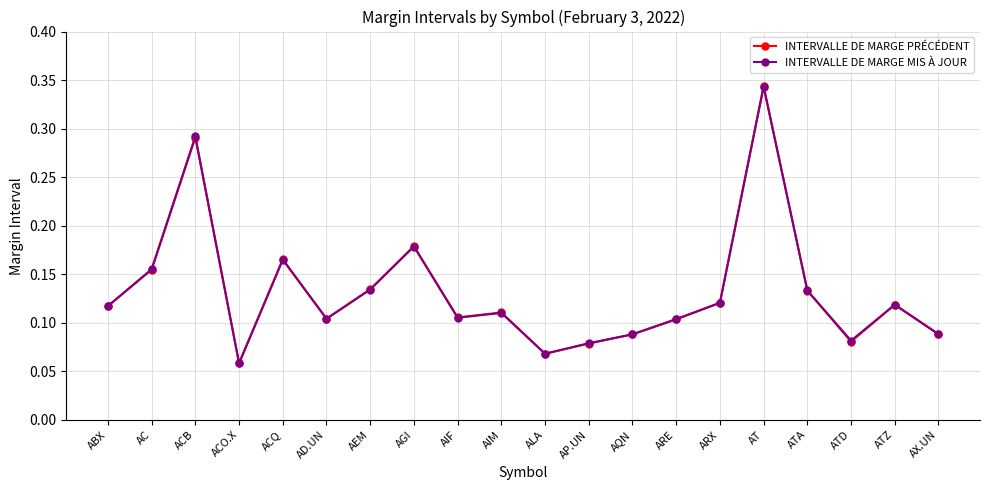

How many categories are shown in the chart?

20